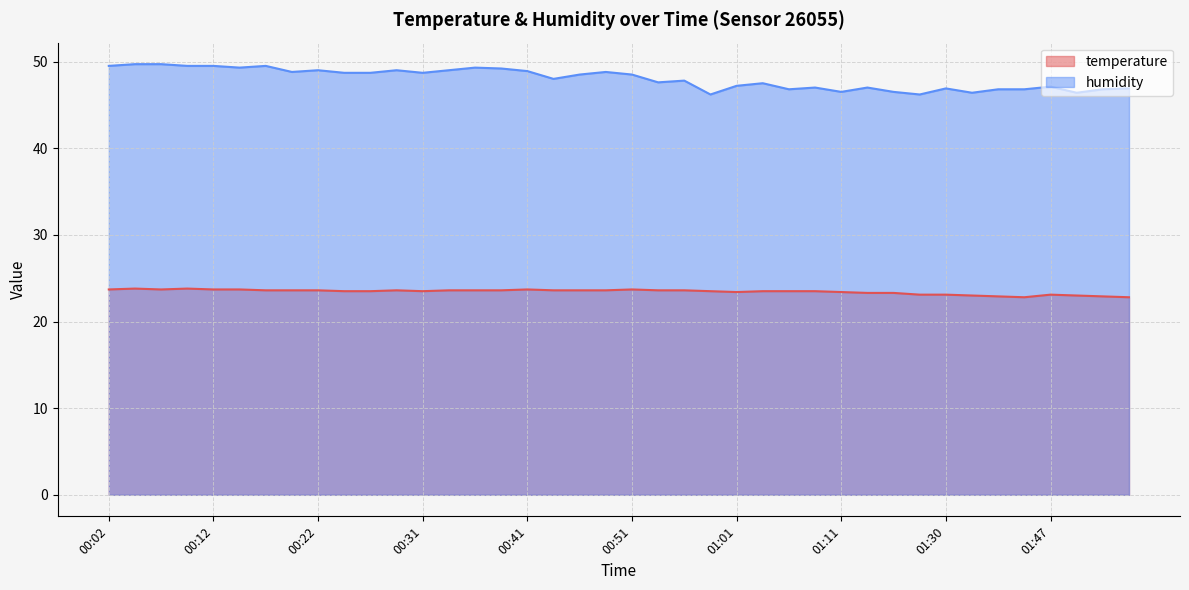

What is the total value across all series at 01:01?

70.6